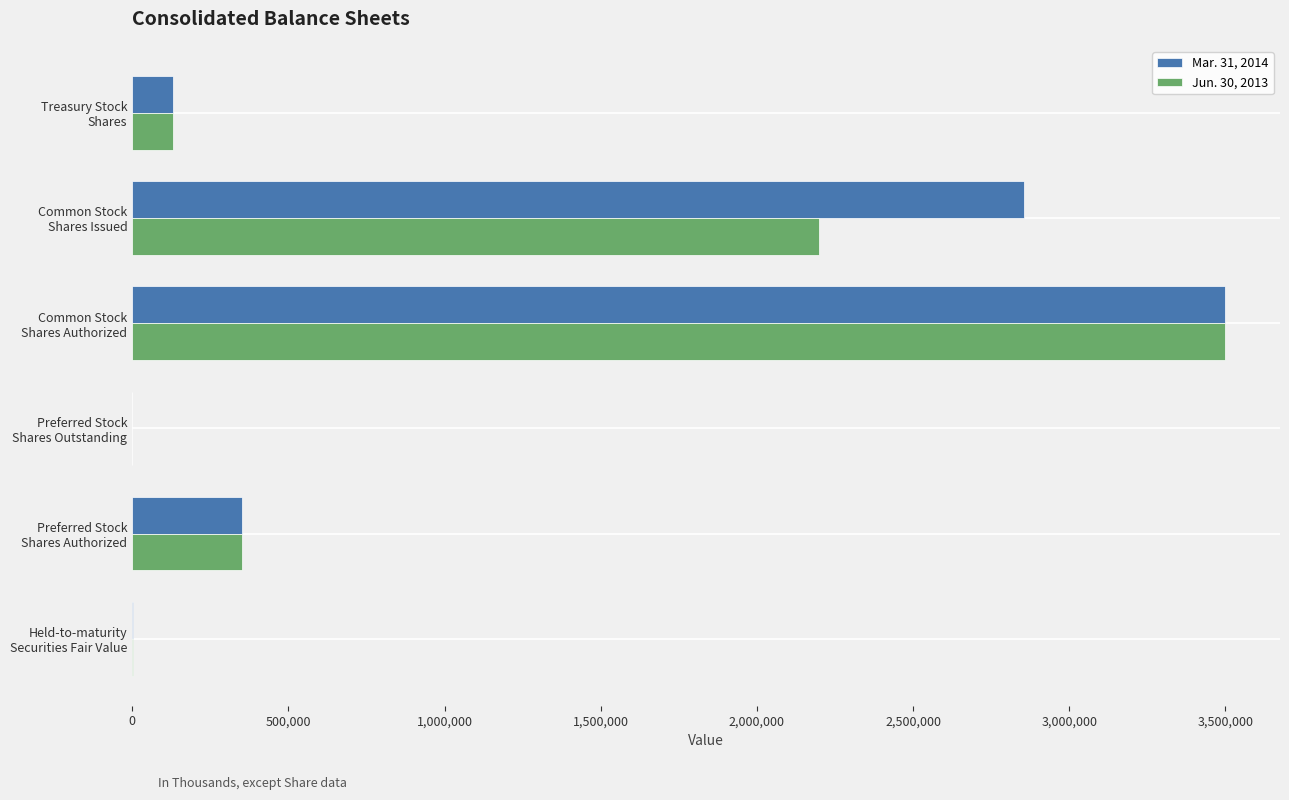

What is the greatest value displayed?

3500000